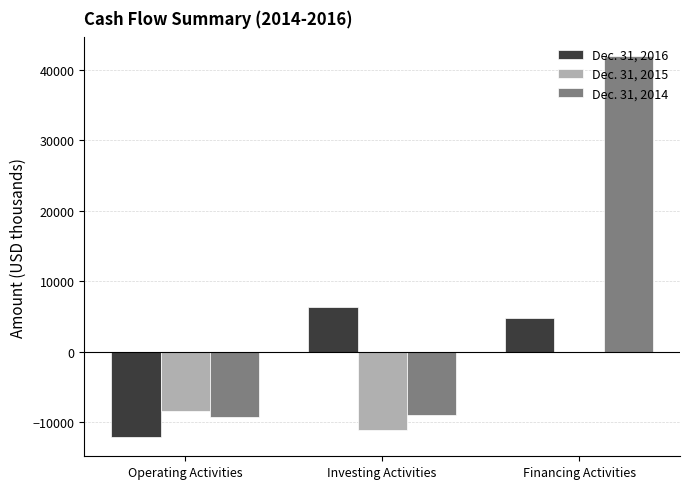

The value of Dec. 31, 2015 at Operating Activities is -8474. True or false?

True